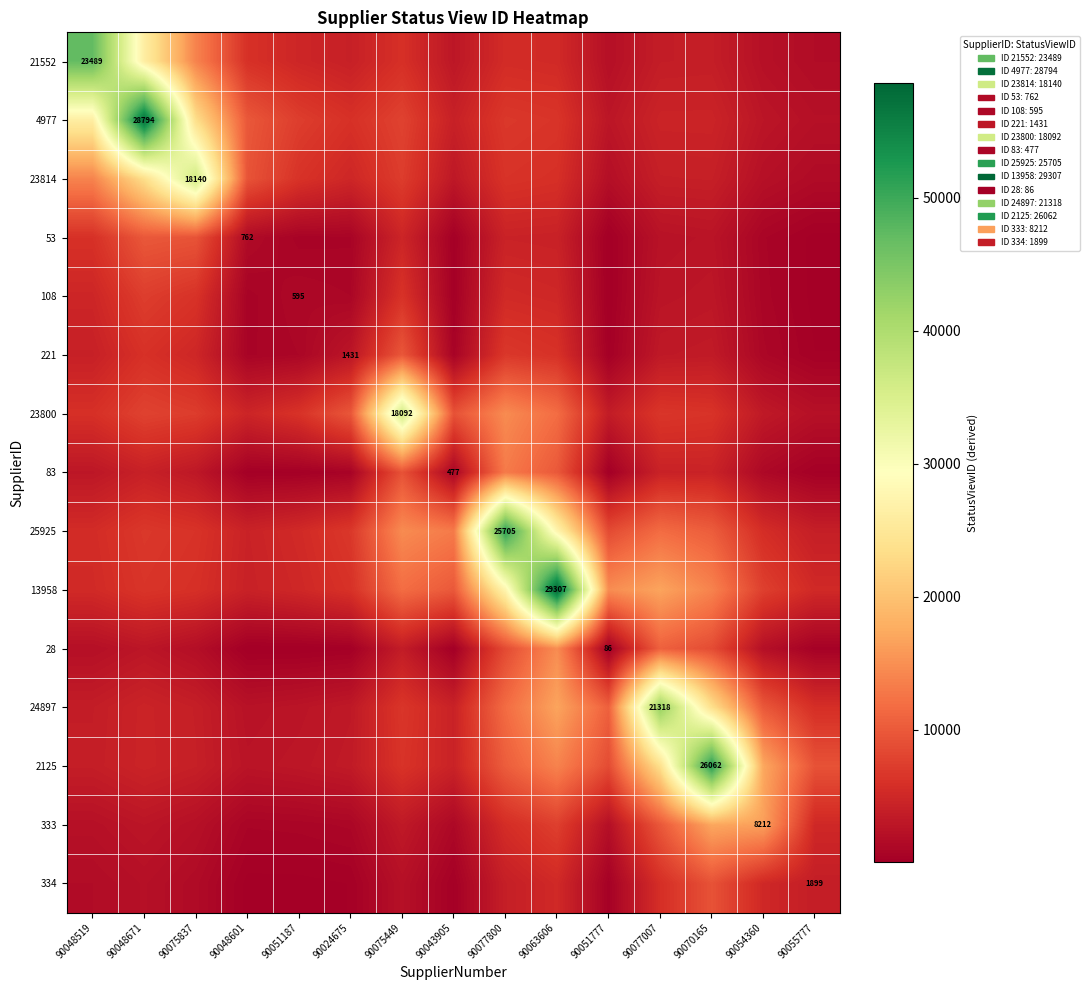

What is the difference between the second highest and minimum values in the 333 series?

15608.2